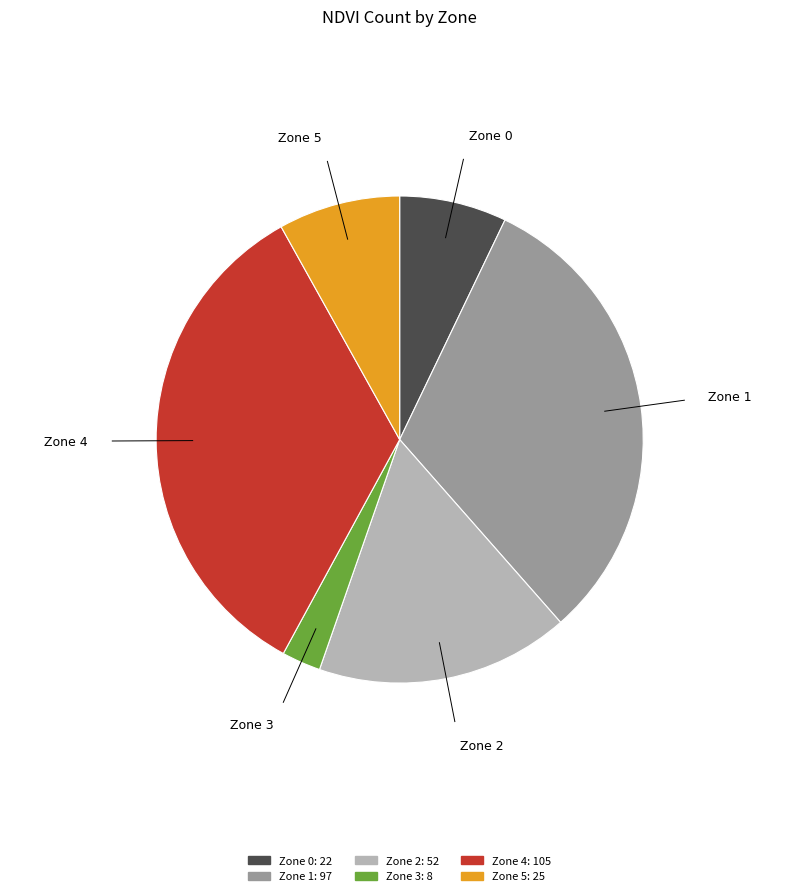

Which slice is the largest?

Zone 4